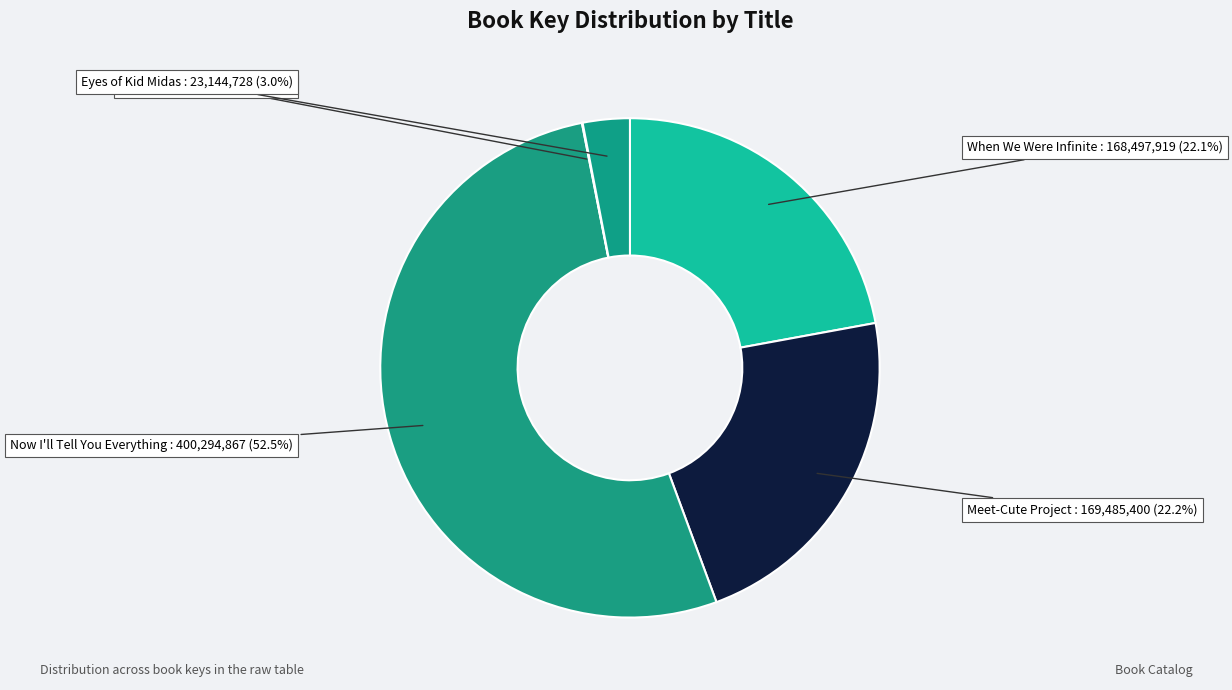

Count the number of slices in the pie.

5